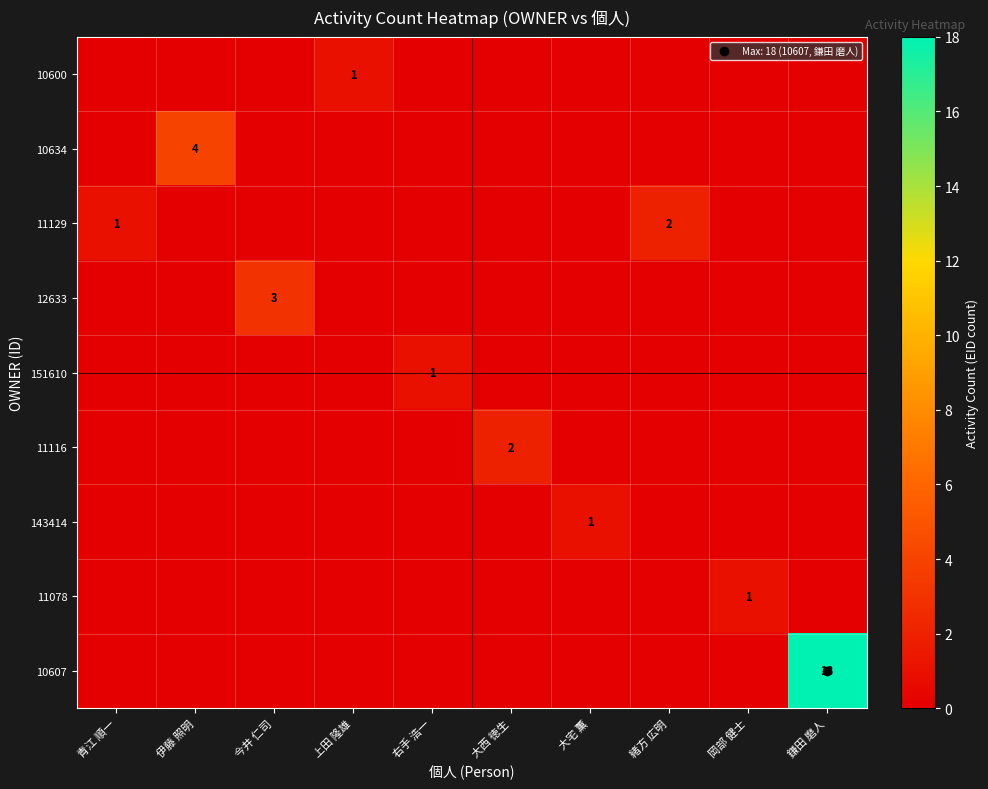

Where is 151610 nearest to the value 0?

青江 順一